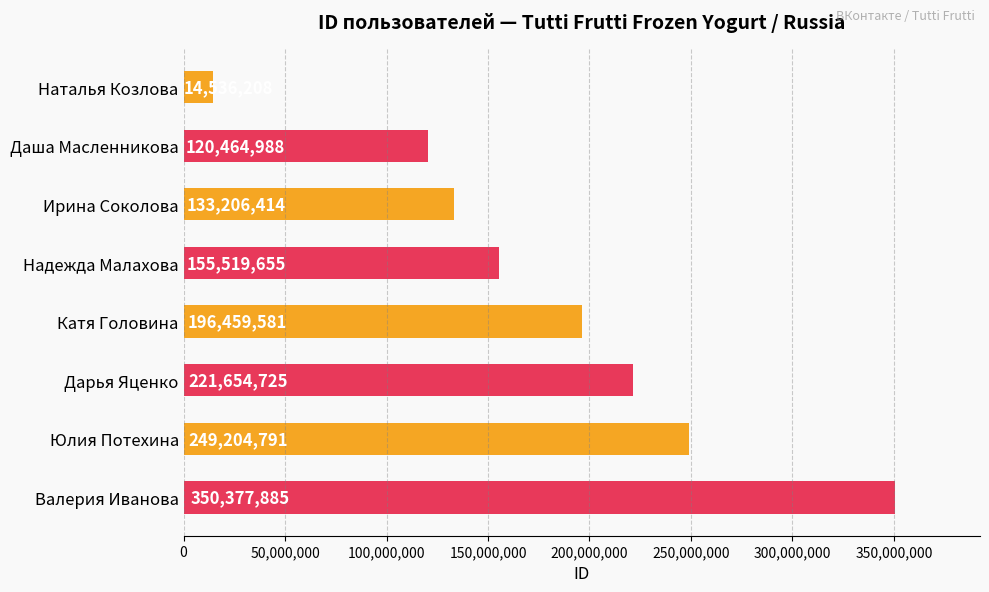

What is the sum of all values?

1441424247